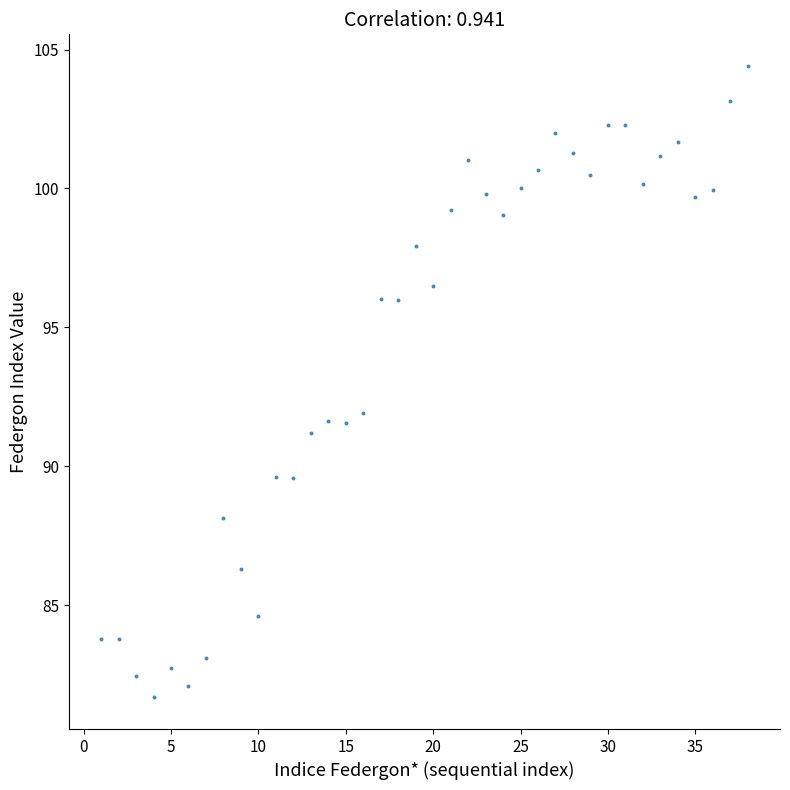

What Y value in the scatter plot is closest to 93?

91.9